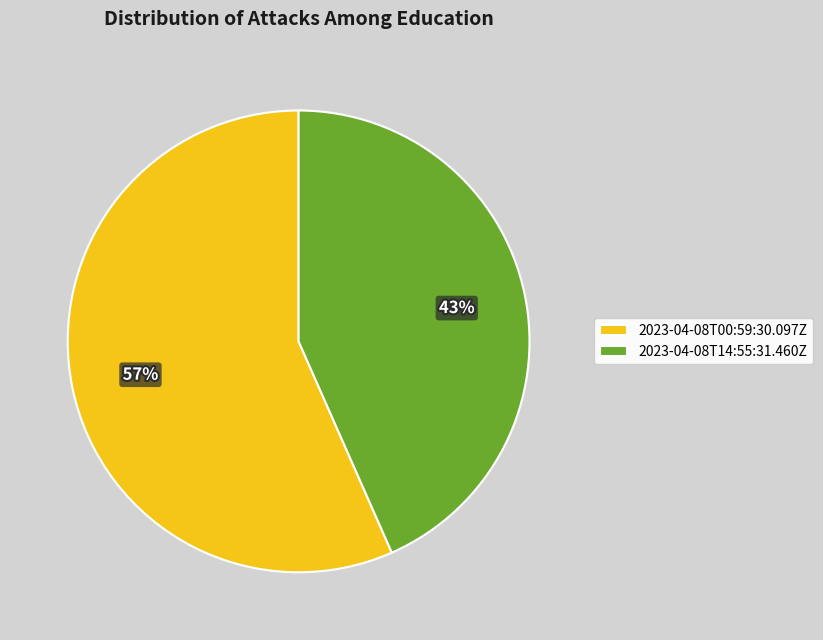

To the nearest percent, what is the average slice percentage?

50%